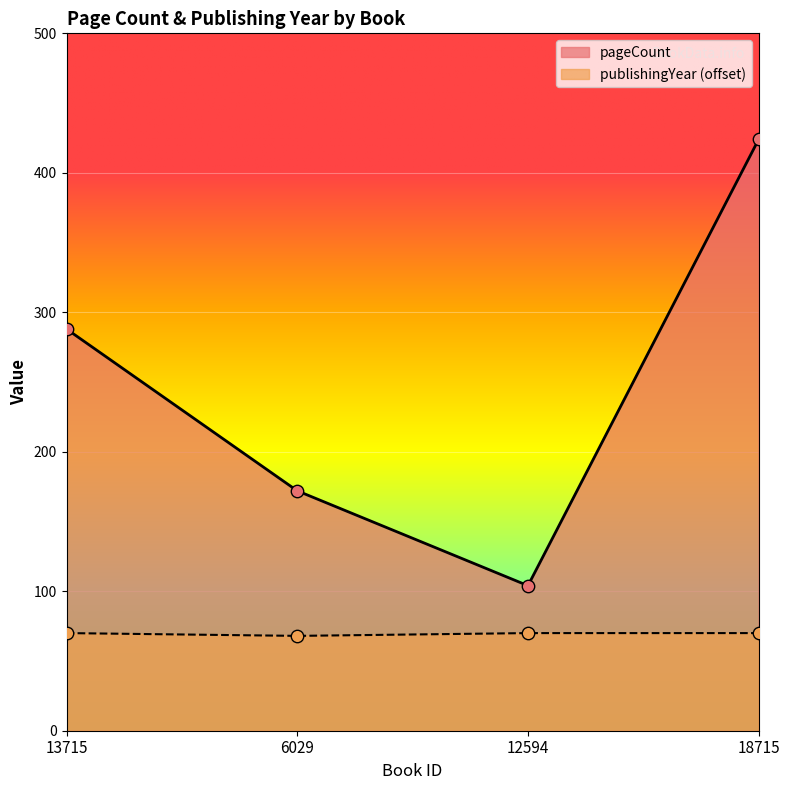

At how many categories does at least one series exceed 230?

2